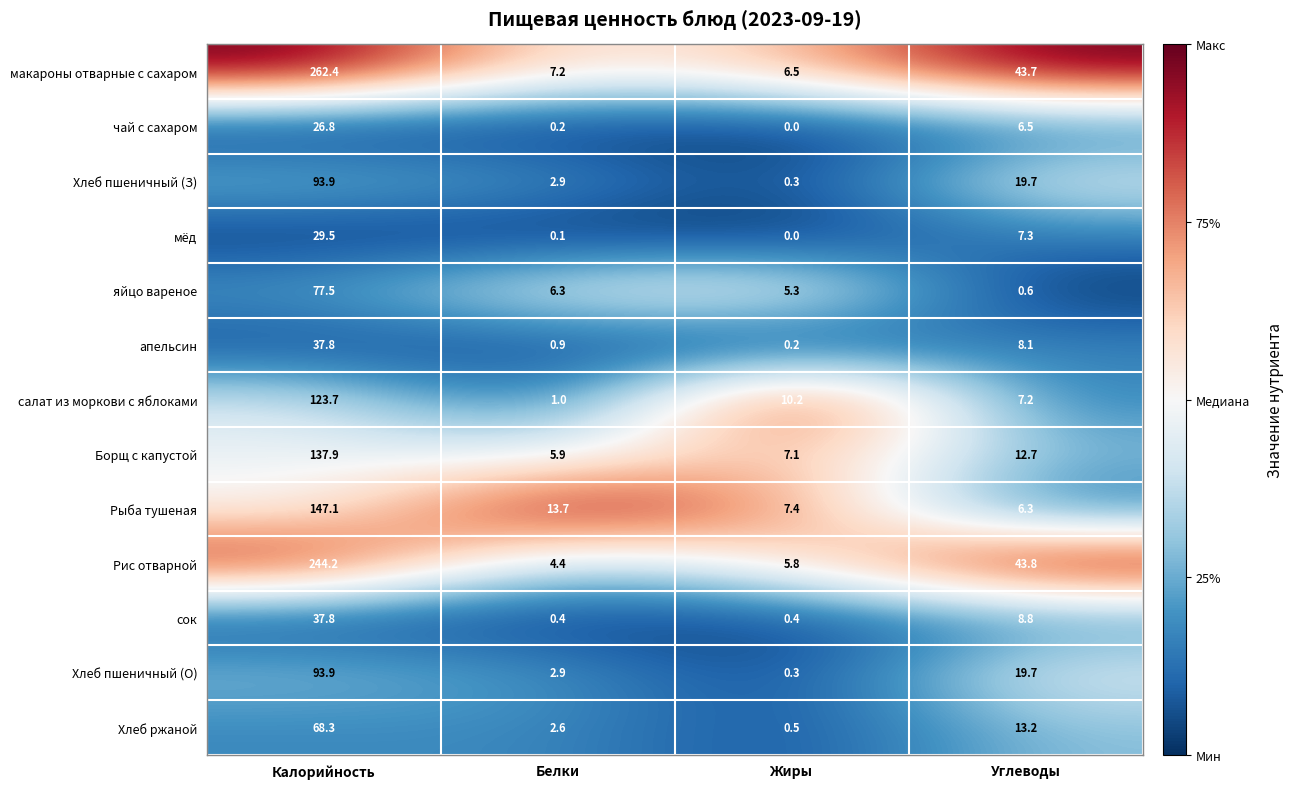

Where is Борщ с капустой nearest to the value 71?

Углеводы